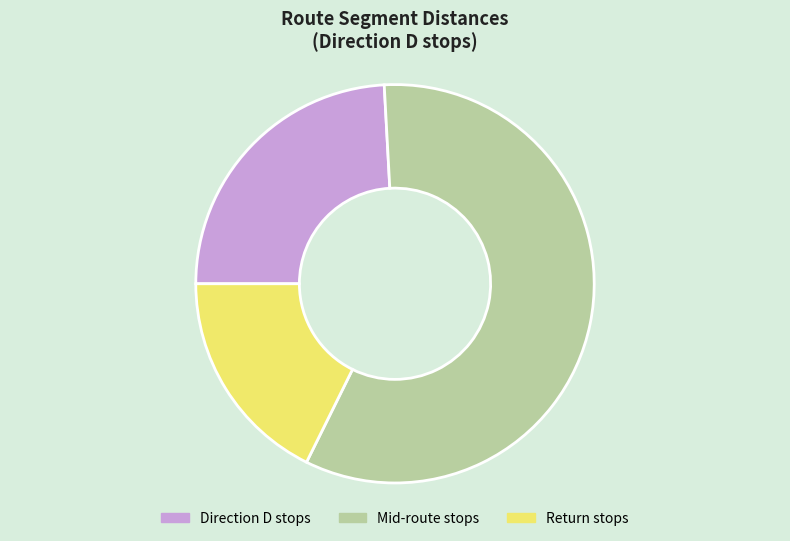

Is it true that Direction D stops is 24% of the pie?

True